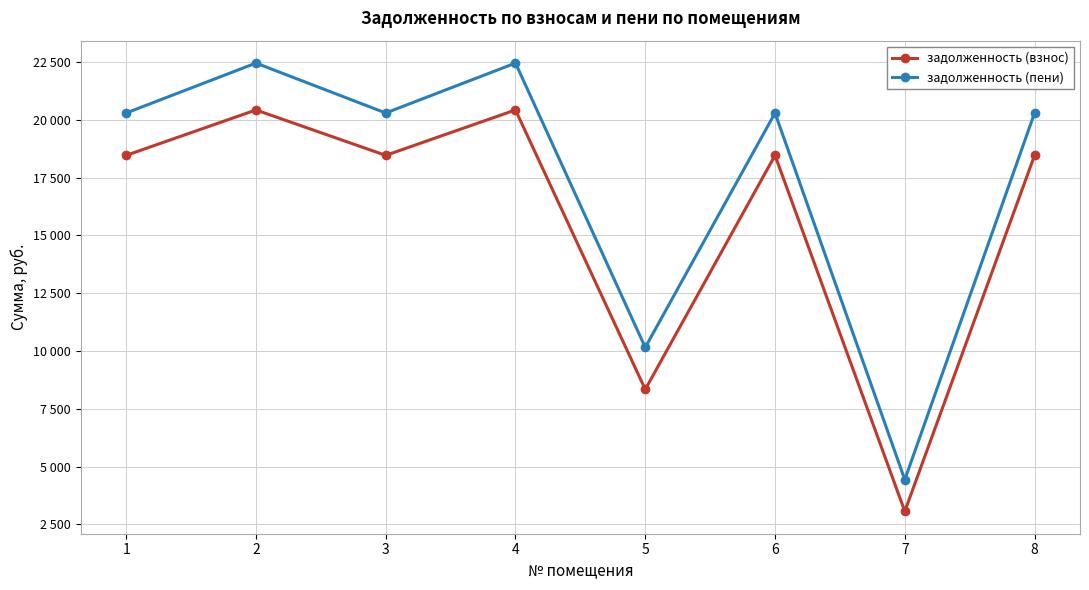

What is the smallest value displayed?

3066.1